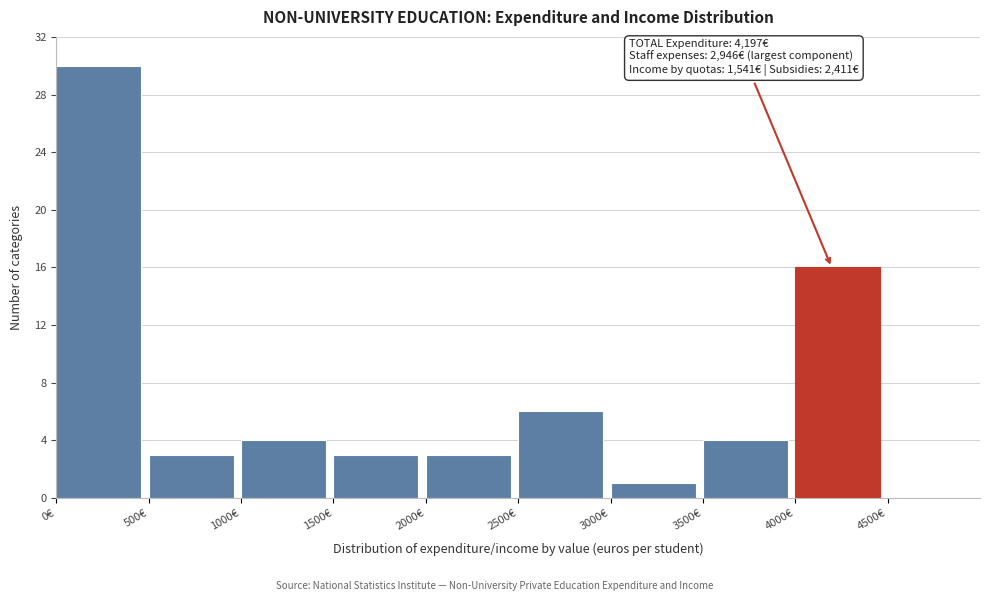

Which range on the x-axis has the tallest bar?

0 to 500